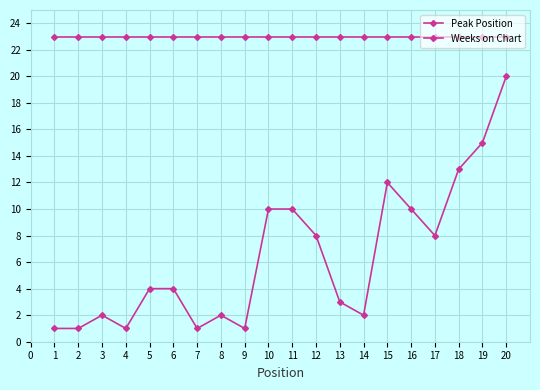

How many lines are shown in the chart?

2